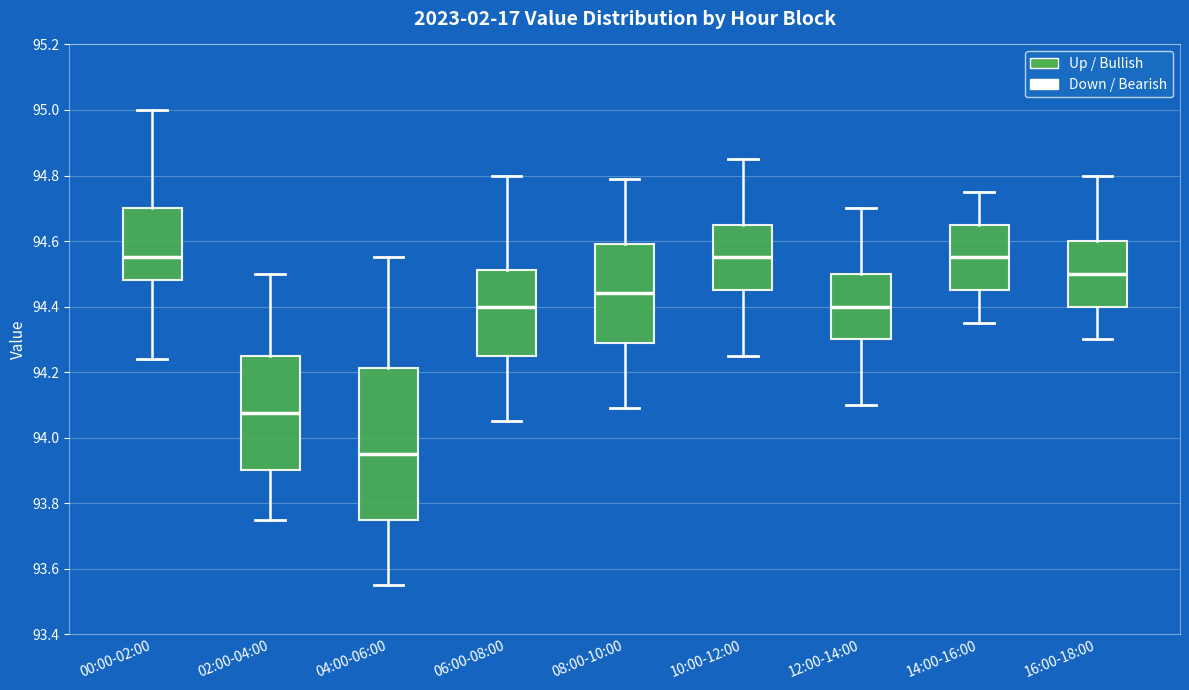

Reading left to right, read every box against the y-axis: the position of its median line, the range the box covers, and the ends of its whiskers. The values are not printed on the chart, so give them approximately, as read against the axis.

00:00-02:00: median 94.56, box 94.48 to 94.70, whiskers 94.24 to 95.00
02:00-04:00: median 94.08, box 93.90 to 94.26, whiskers 93.76 to 94.50
04:00-06:00: median 93.96, box 93.76 to 94.22, whiskers 93.56 to 94.56
06:00-08:00: median 94.40, box 94.26 to 94.52, whiskers 94.06 to 94.80
08:00-10:00: median 94.44, box 94.30 to 94.60, whiskers 94.10 to 94.80
10:00-12:00: median 94.56, box 94.46 to 94.66, whiskers 94.26 to 94.86
12:00-14:00: median 94.40, box 94.30 to 94.50, whiskers 94.10 to 94.70
14:00-16:00: median 94.56, box 94.46 to 94.66, whiskers 94.36 to 94.76
16:00-18:00: median 94.50, box 94.40 to 94.60, whiskers 94.30 to 94.80